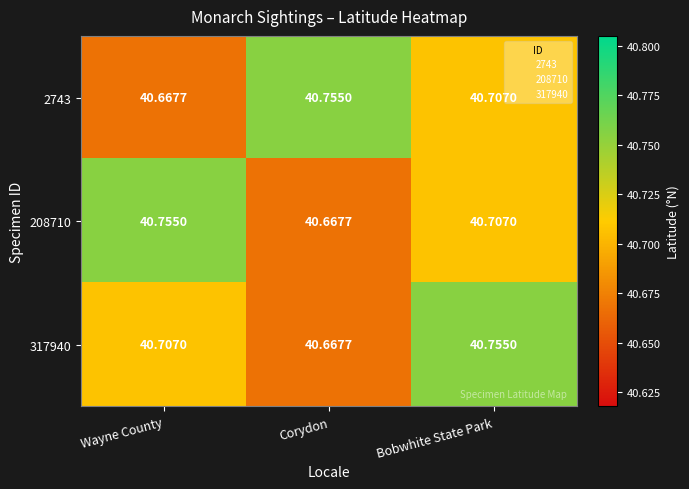

What is the maximum value shown in the chart?

40.8